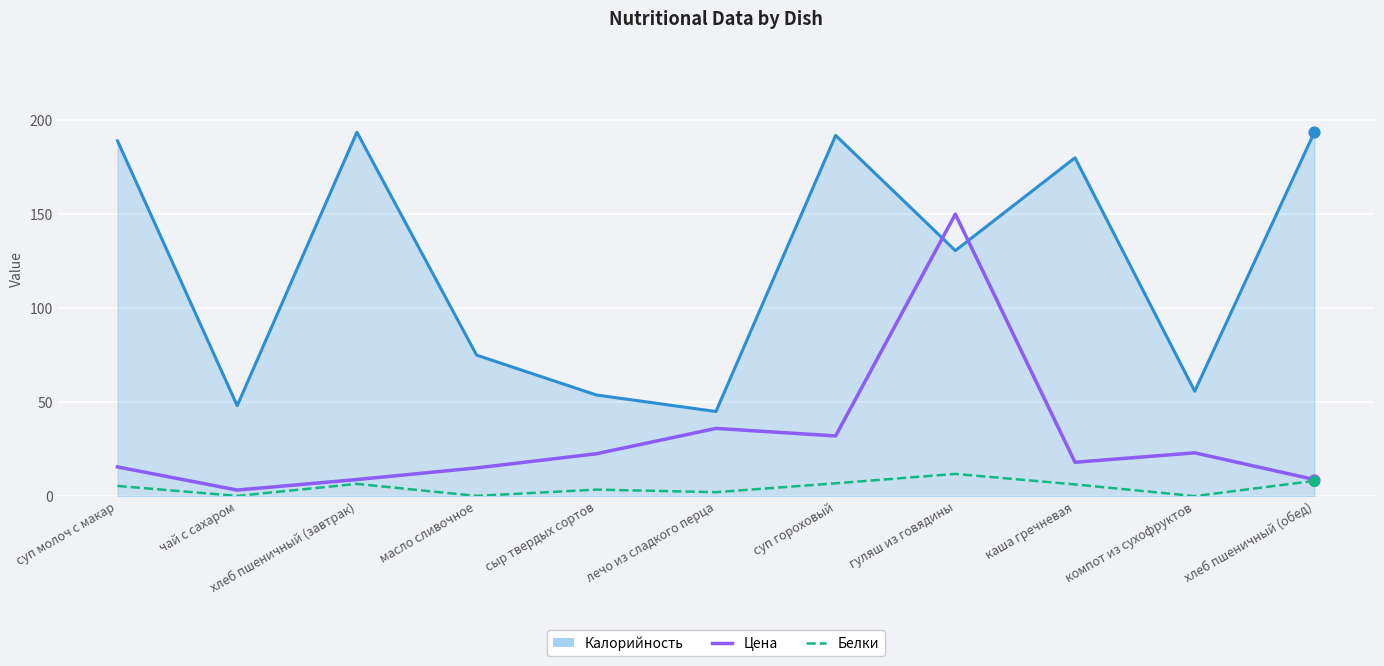

What is the total value across all series at суп молоч с макар?

209.9